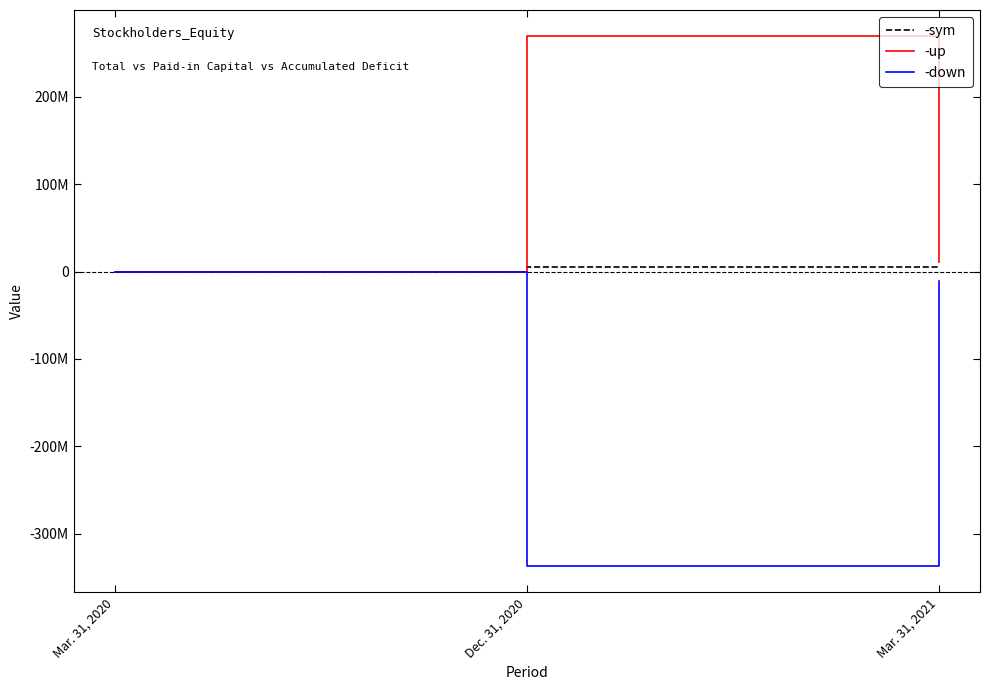

Reading left to right, extract all data points from this chart.

-sym: -24000	5000003	5000002
-up: 25000	268735631	10361129
-down: 25000	-336574720	-10361130